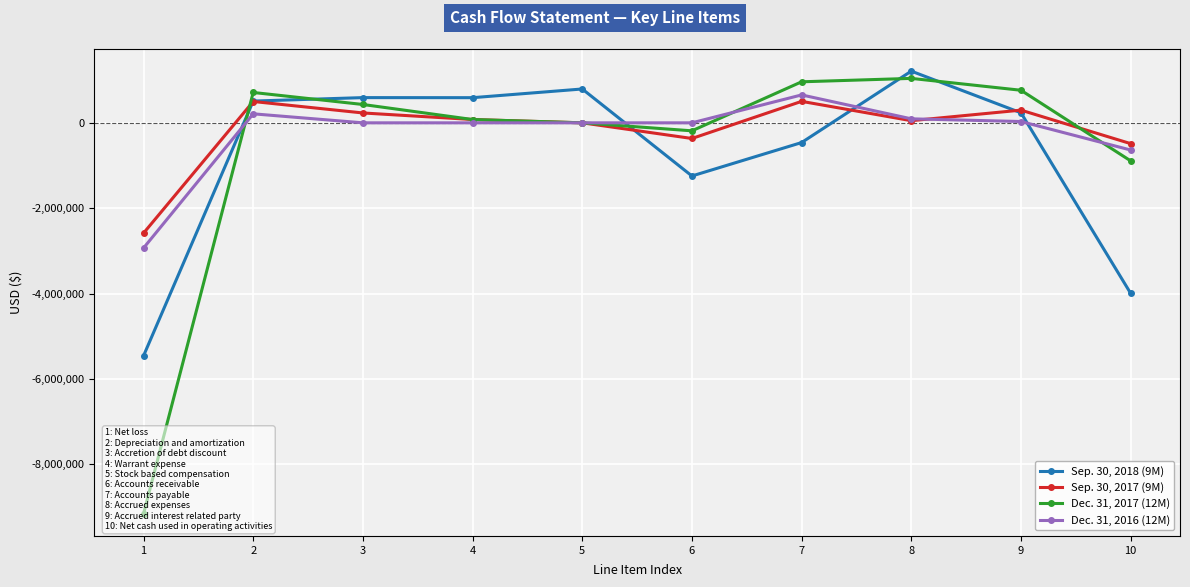

True or false: Dec. 31, 2017 (12M) and Sep. 30, 2018 (9M) cross at least once.

True